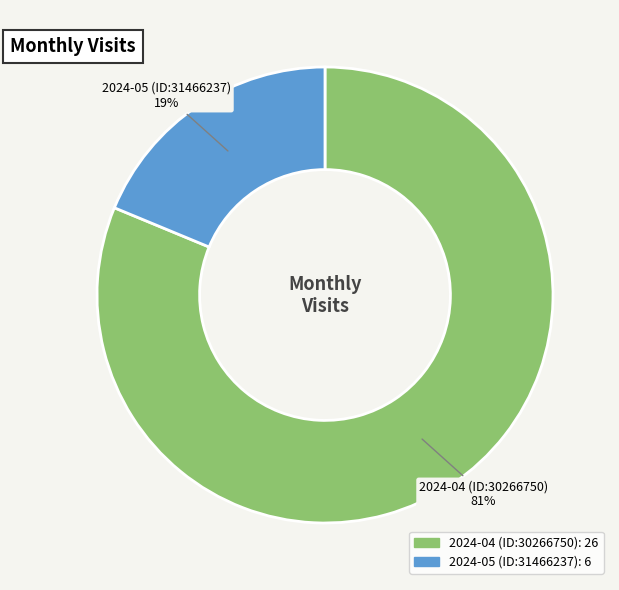

Rank the categories by value from lowest to highest.

2024-05 (ID:31466237), 2024-04 (ID:30266750)